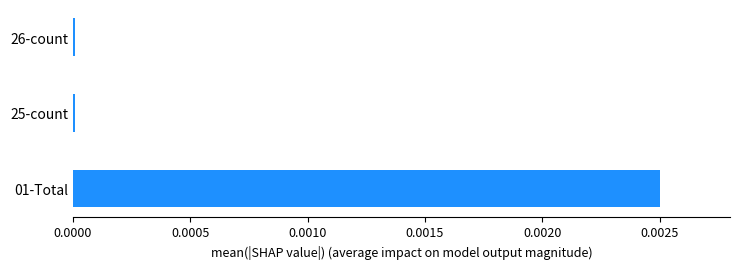

Is it true that the value at 26-count is 0.0?

True